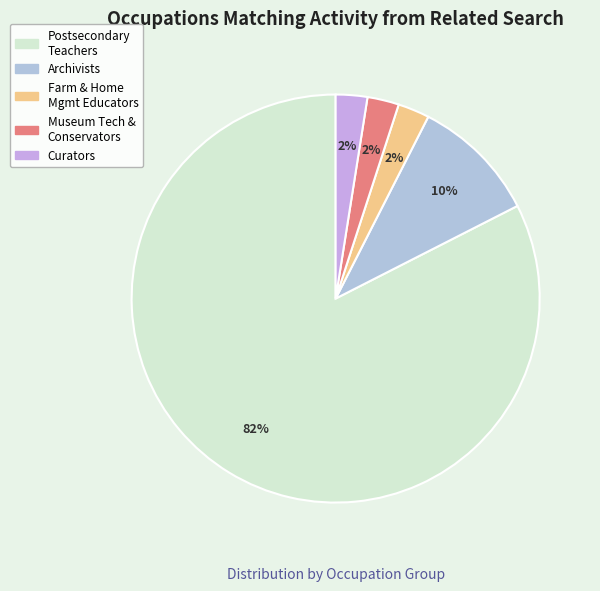

How many slices are in this pie chart?

5